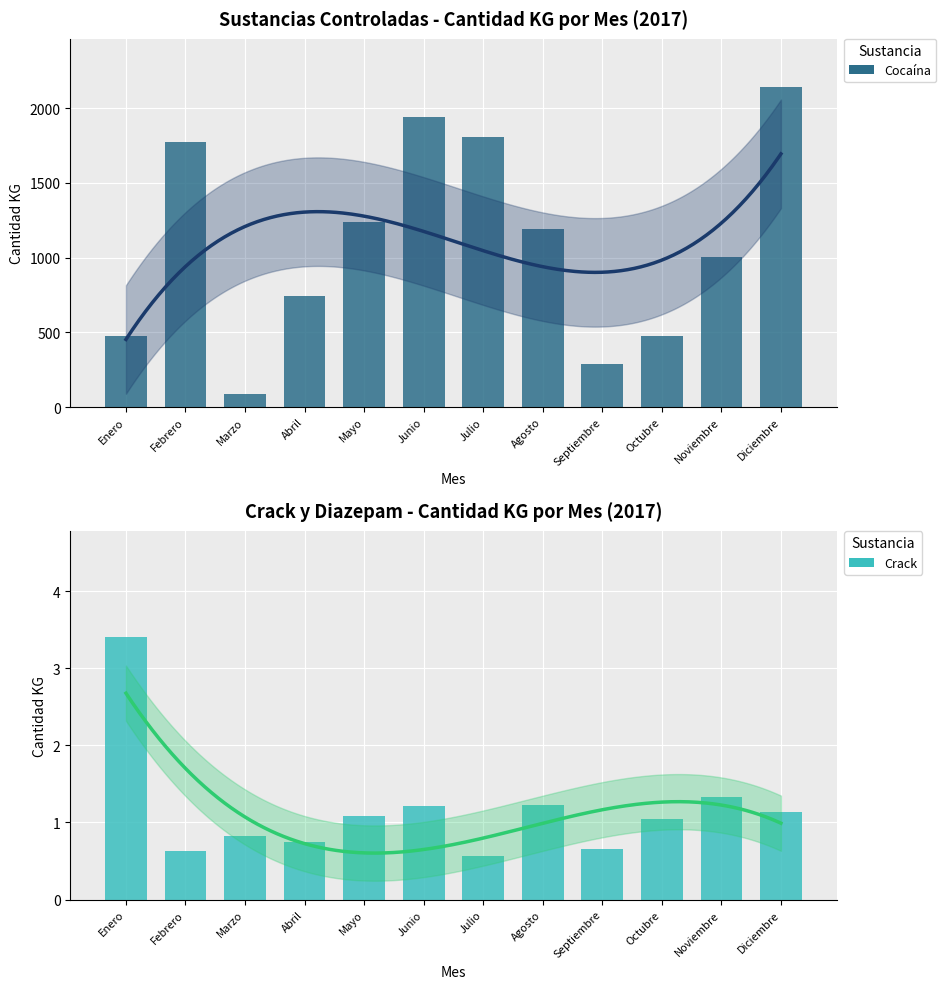

How many bars are there in each group?

2